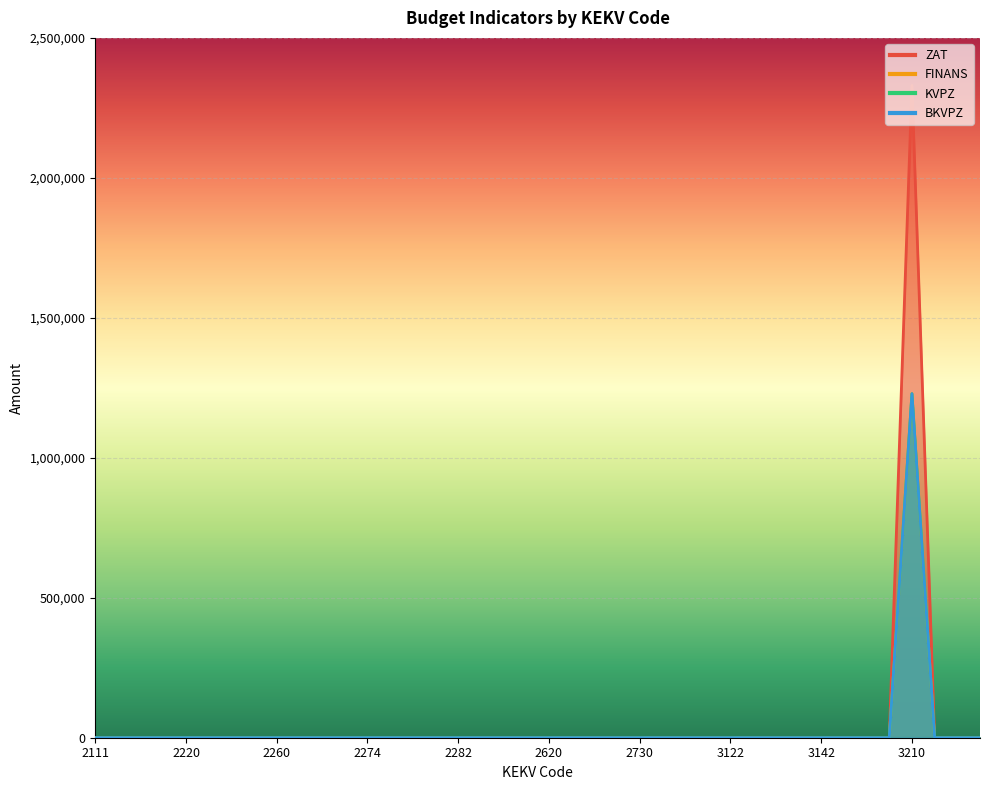

How many values in ZAT are above zero?

1